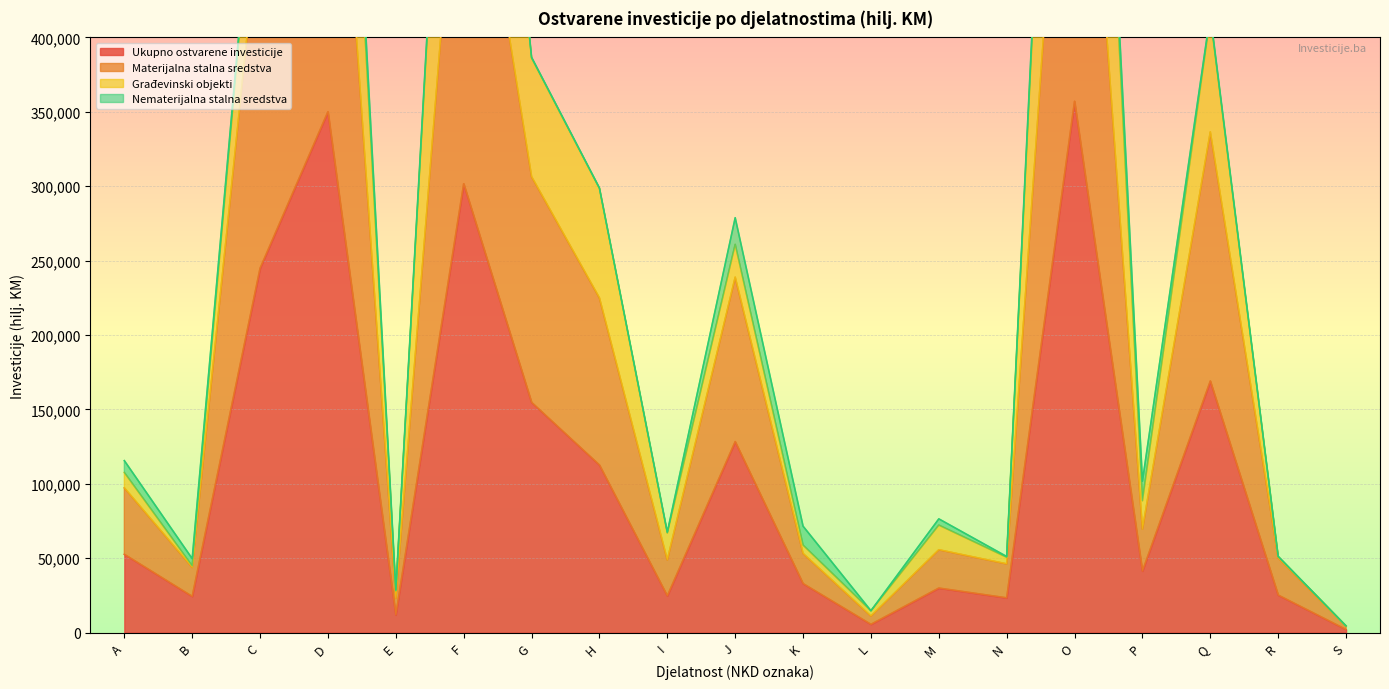

True or false: Materijalna stalna sredstva and Ukupno ostvarene investicije intersect in this chart.

False